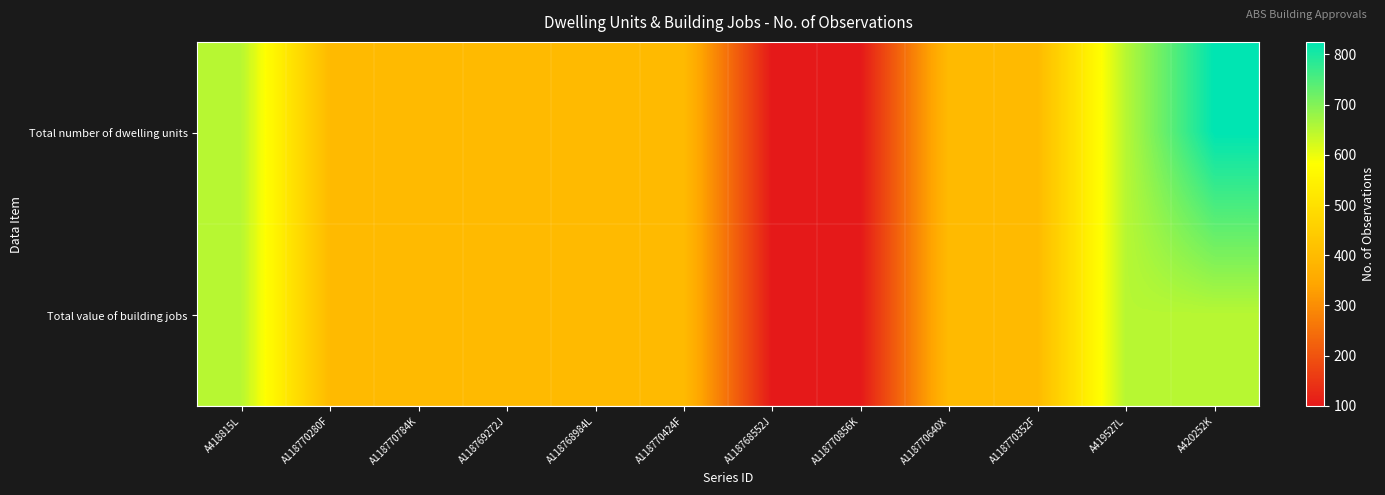

Which series has the largest range (max minus min)?

Total number of dwelling units